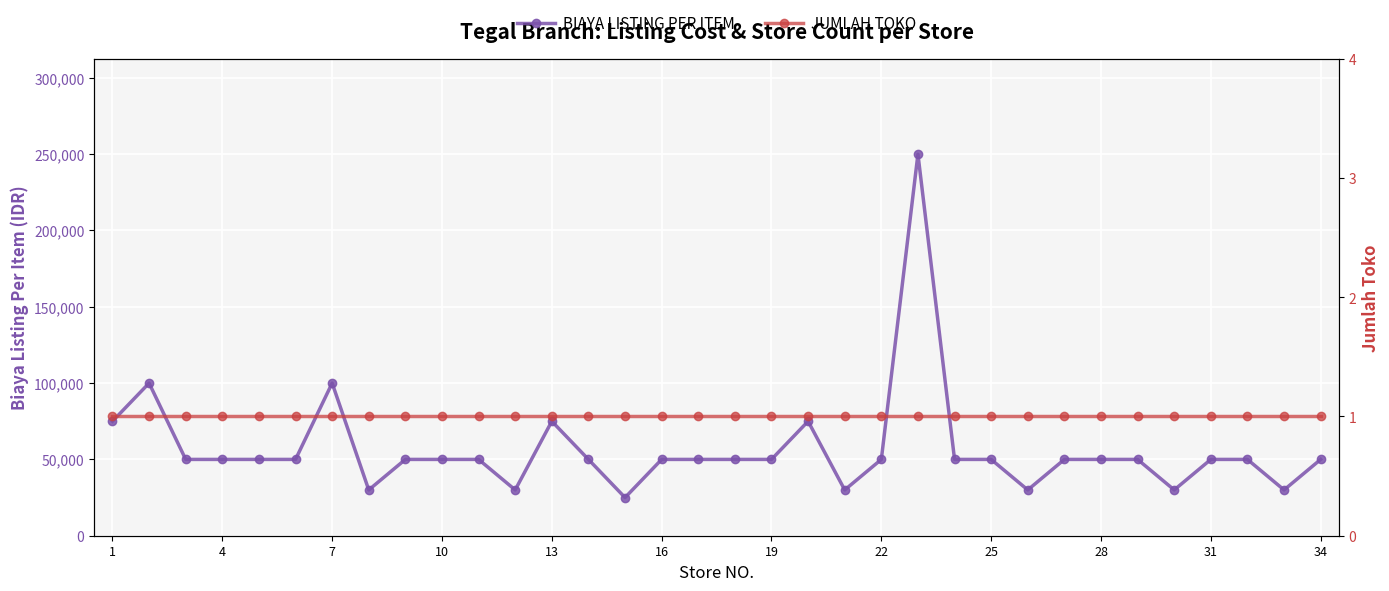

Which series has the largest range (max minus min)?

BIAYA LISTING PER ITEM